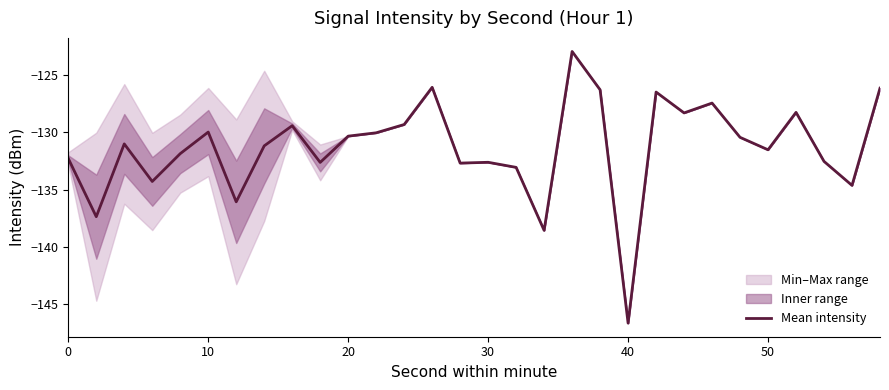

Reading left to right, extract all data points from this chart.

-132.3	-137.4	-131.0	-134.3	-131.9	-130.0	-136.1	-131.2	-129.4	-132.6	-130.3	-130.0	-129.3	-126.1	-132.7	-132.6	-133.1	-138.6	-122.9	-126.3	-146.6	-126.5	-128.3	-127.4	-130.4	-131.5	-128.3	-132.5	-134.6	-126.1